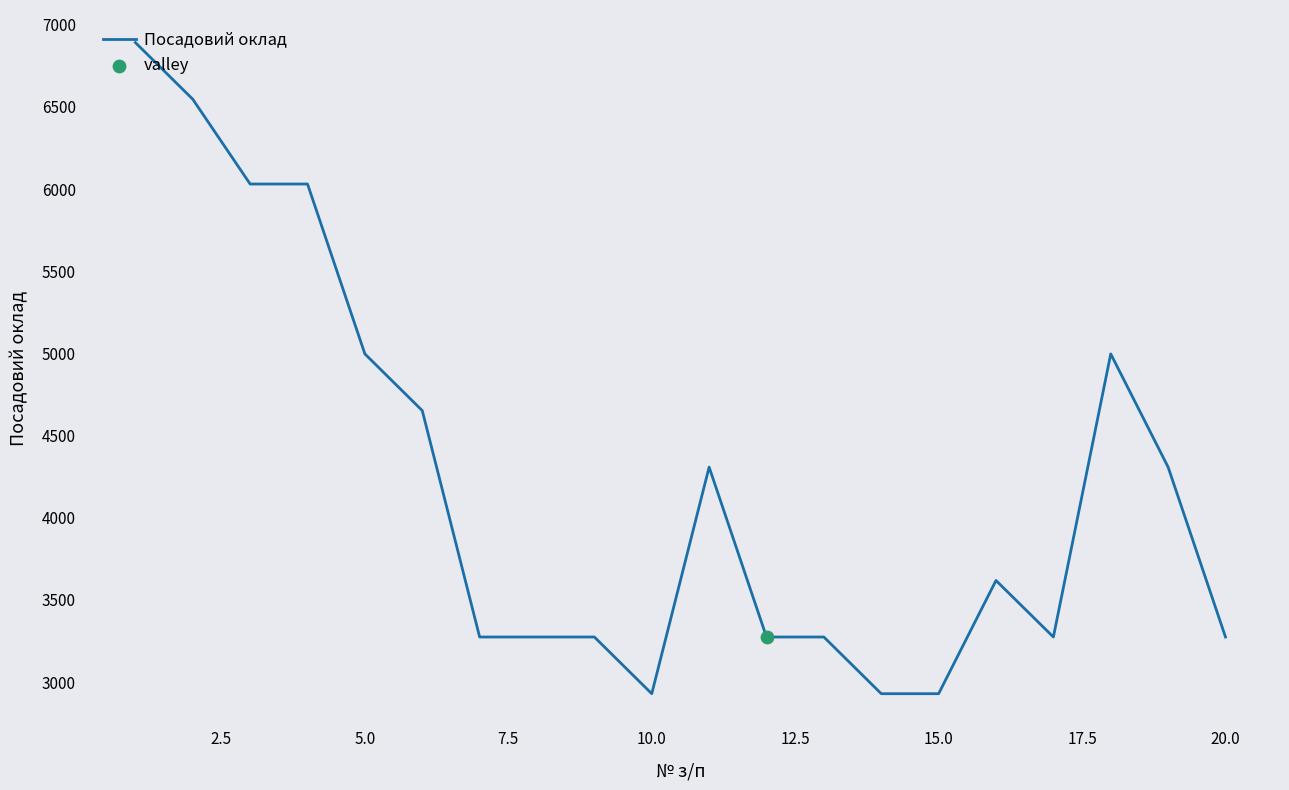

What is the greatest value displayed?

6892